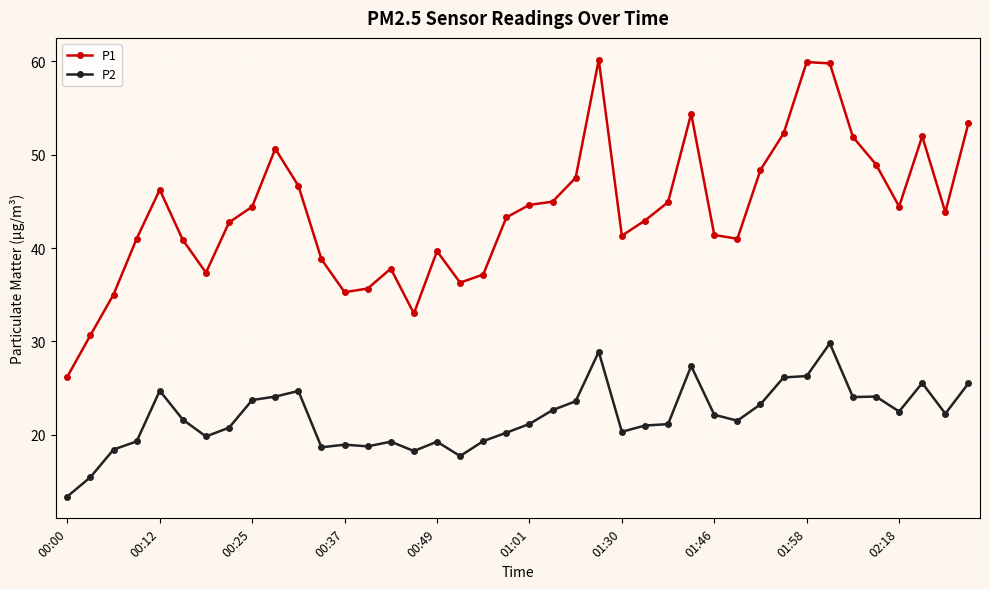

Rank the series by their maximum value, from lowest to highest.

P2, P1